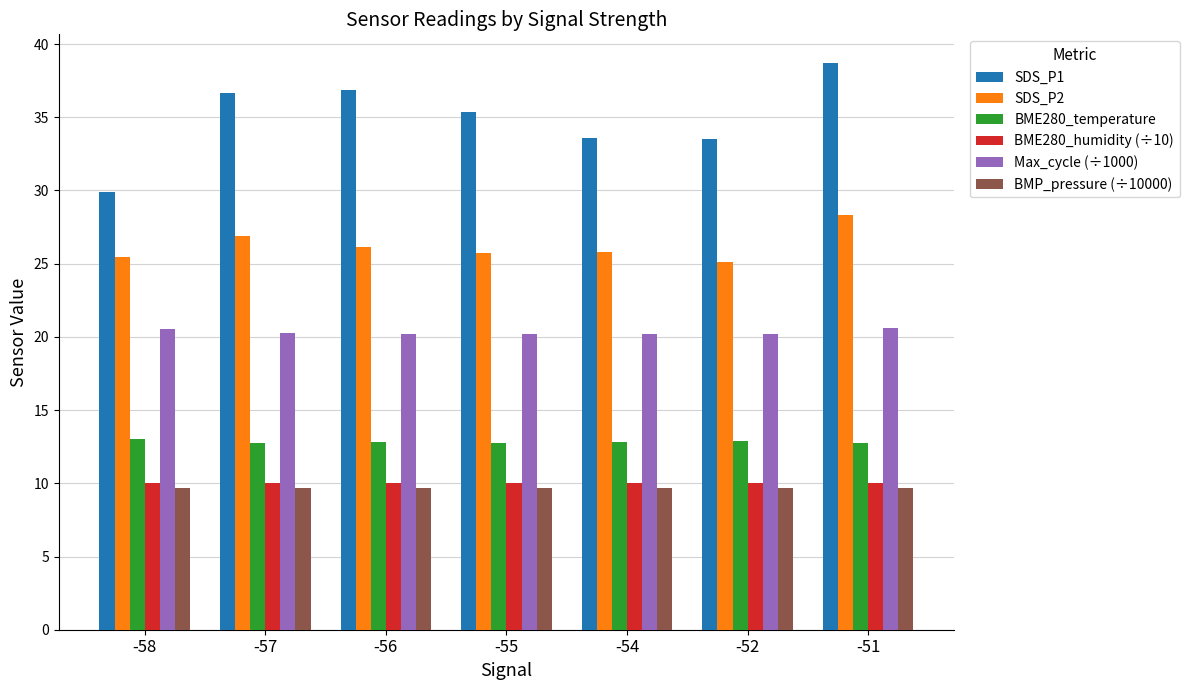

What is the spread (max minus min) of values at -58?

20.3